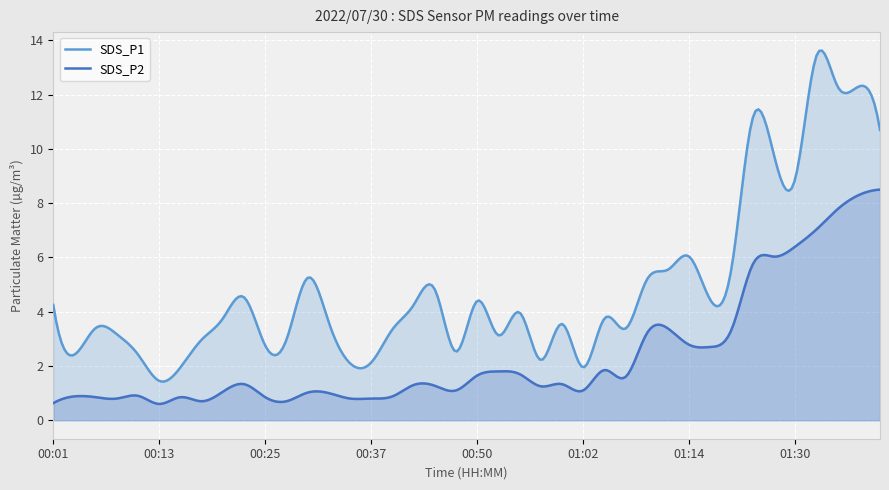

What is the label of the 35th point from the right?

00:13